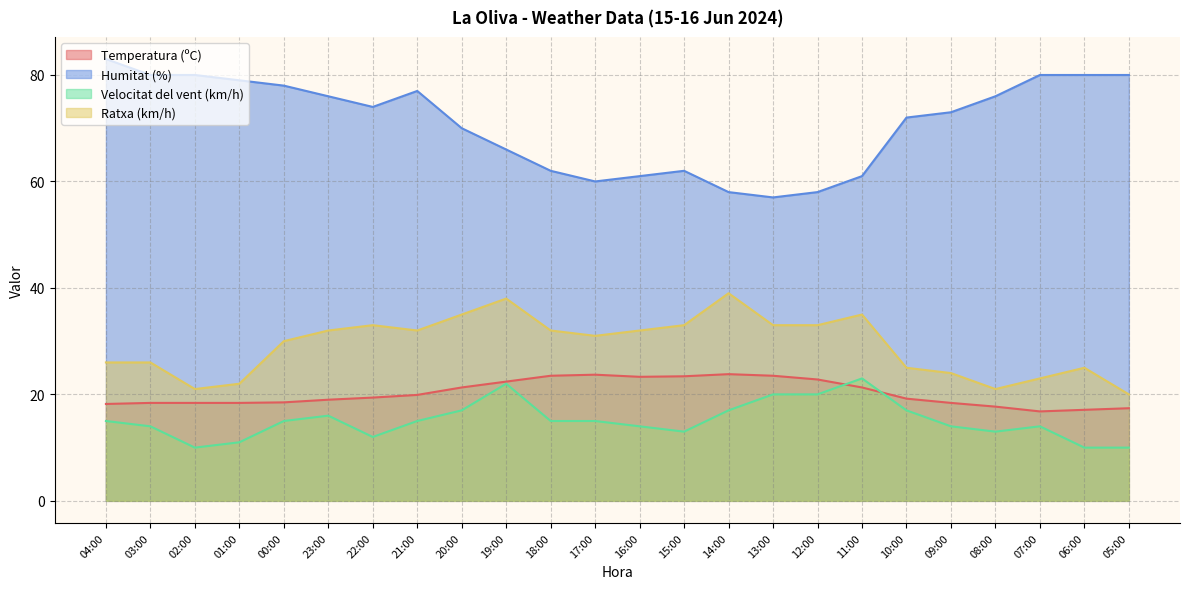

True or false: Temperatura (ºC) and Ratxa (km/h) intersect in this chart.

False